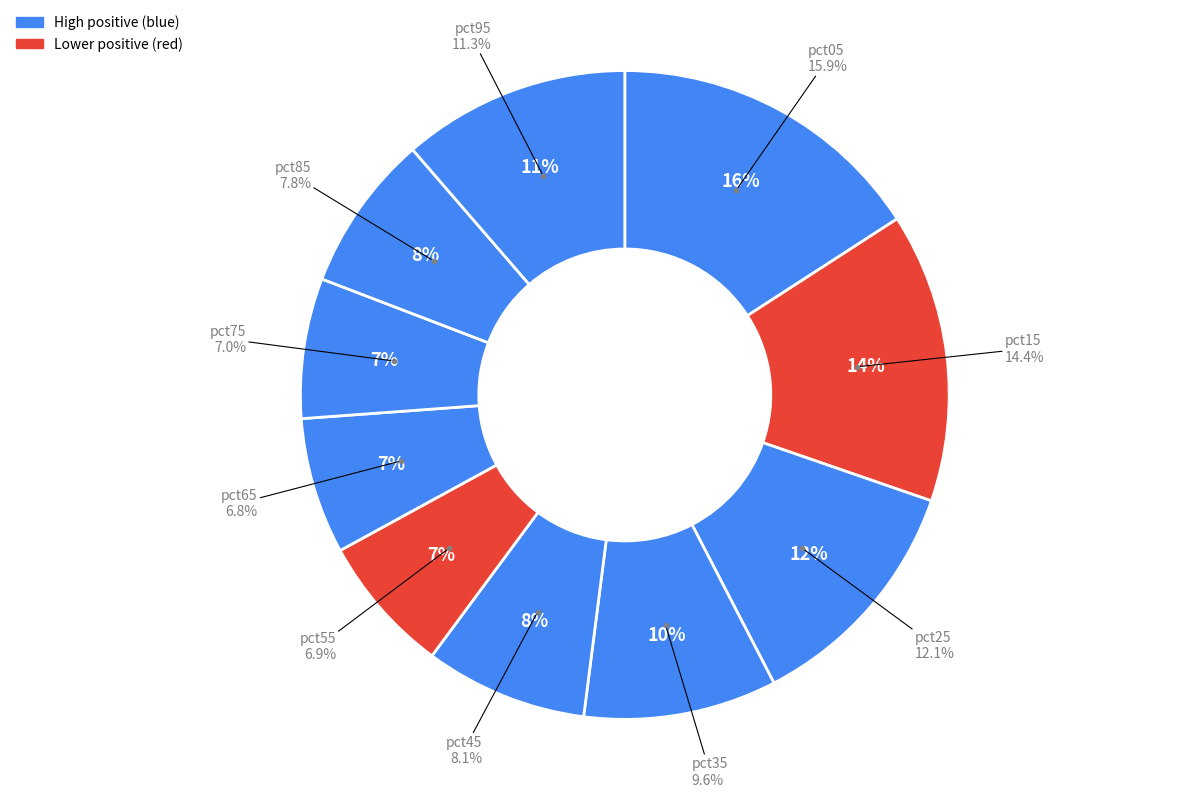

Combined, what portion of the pie is pct65 and pct15?

21.2%